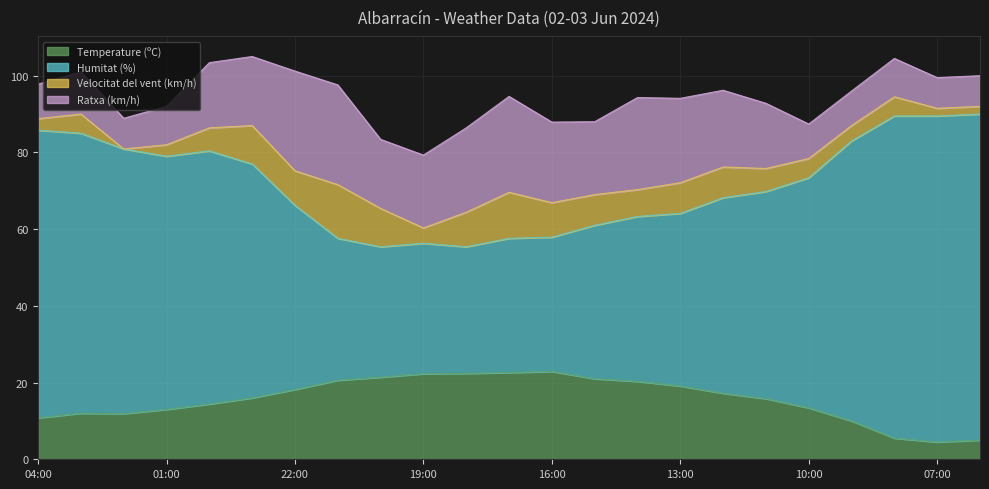

The value of Humitat (%) at 13:00 is 64.1. True or false?

True